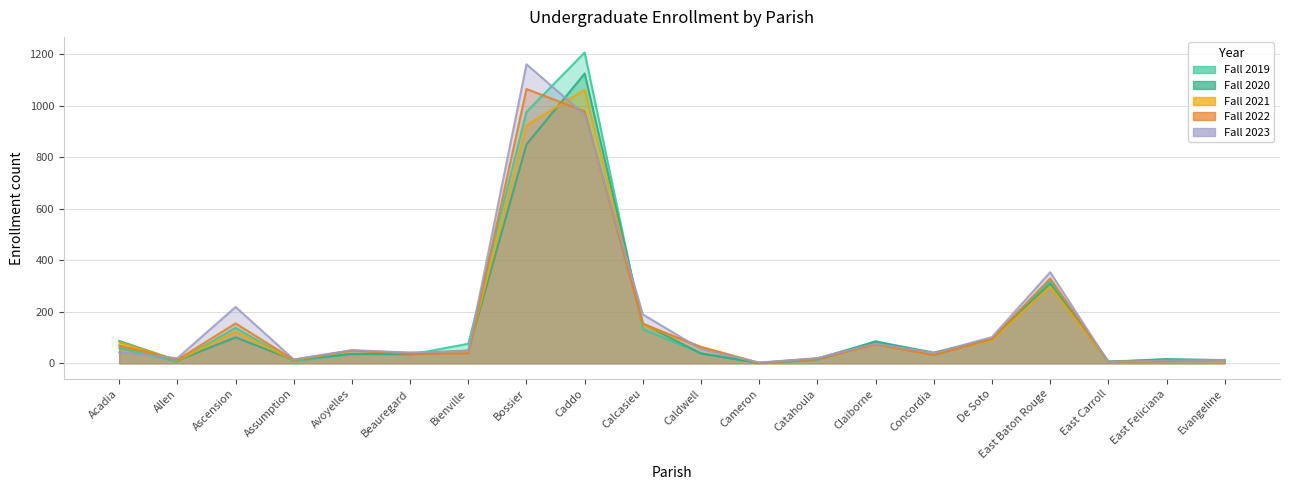

Reading left to right, list all the values displayed in this chart.

Fall 2019: Acadia=60	Allen=7	Ascension=138	Assumption=8	Avoyelles=36	Beauregard=34	Bienville=76	Bossier=977	Caddo=1208	Calcasieu=133	Caldwell=39	Cameron=2	Catahoula=13	Claiborne=86	Concordia=37	De Soto=93	East Baton Rouge=320	East Carroll=8	East Feliciana=13	Evangeline=13
Fall 2020: Acadia=87	Allen=11	Ascension=101	Assumption=13	Avoyelles=37	Beauregard=36	Bienville=50	Bossier=851	Caddo=1126	Calcasieu=154	Caldwell=38	Cameron=1	Catahoula=19	Claiborne=84	Concordia=42	De Soto=95	East Baton Rouge=309	East Carroll=5	East Feliciana=17	Evangeline=12
Fall 2021: Acadia=82	Allen=11	Ascension=123	Assumption=12	Avoyelles=49	Beauregard=41	Bienville=47	Bossier=925	Caddo=1063	Calcasieu=150	Caldwell=64	Cameron=2	Catahoula=19	Claiborne=74	Concordia=39	De Soto=90	East Baton Rouge=299	East Carroll=5	East Feliciana=10	Evangeline=9
Fall 2022: Acadia=69	Allen=14	Ascension=155	Assumption=14	Avoyelles=50	Beauregard=36	Bienville=39	Bossier=1066	Caddo=979	Calcasieu=154	Caldwell=63	Cameron=1	Catahoula=16	Claiborne=74	Concordia=32	De Soto=95	East Baton Rouge=330	East Carroll=6	East Feliciana=9	Evangeline=12
Fall 2023: Acadia=43	Allen=20	Ascension=219	Assumption=15	Avoyelles=51	Beauregard=42	Bienville=47	Bossier=1162	Caddo=966	Calcasieu=190	Caldwell=55	Cameron=3	Catahoula=20	Claiborne=77	Concordia=40	De Soto=102	East Baton Rouge=354	East Carroll=5	East Feliciana=11	Evangeline=13